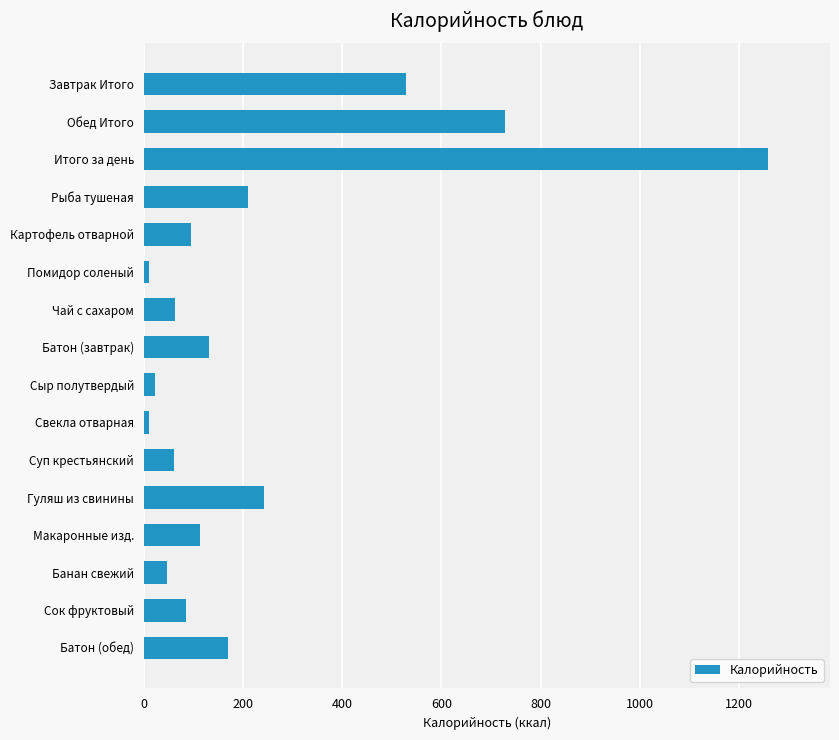

What is the difference between the maximum and minimum values?

1247.8